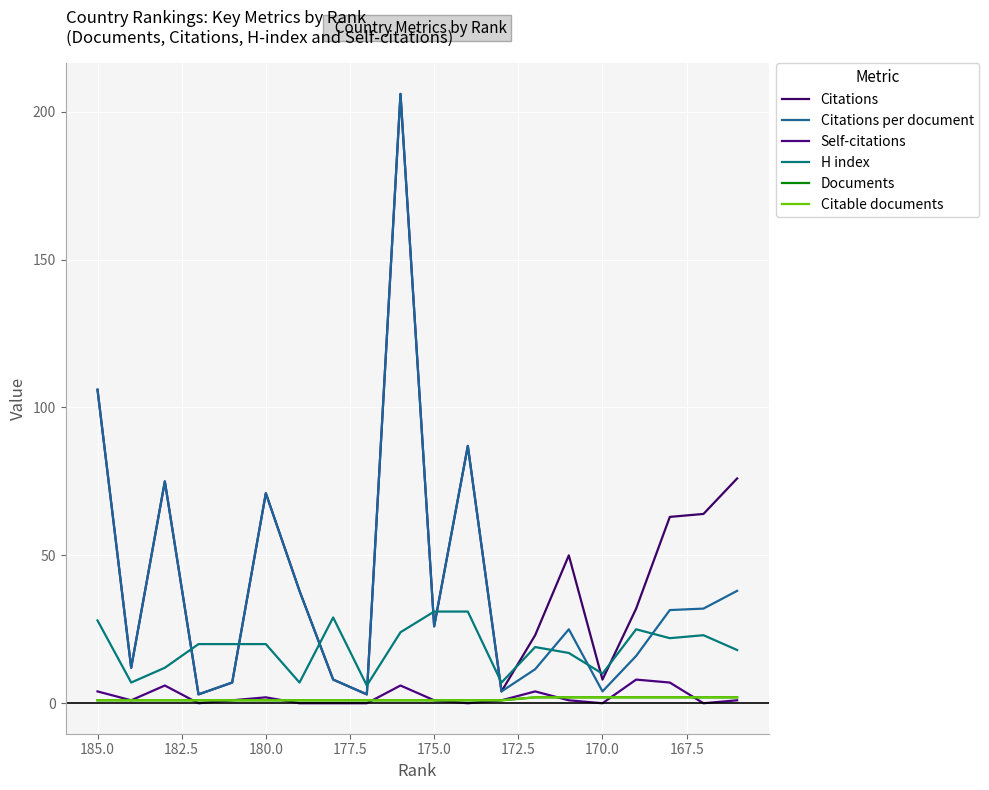

At how many categories does at least one series exceed 99?

2